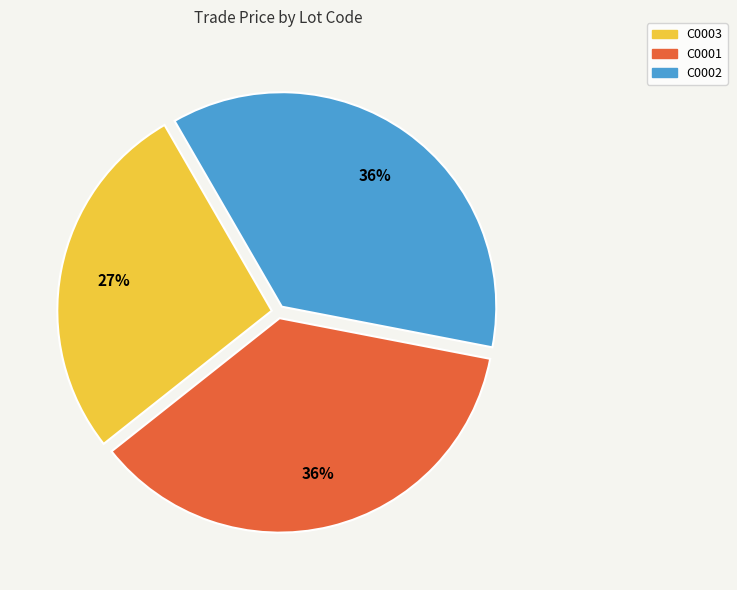

Is it true that C0002 is 36% of the pie?

True